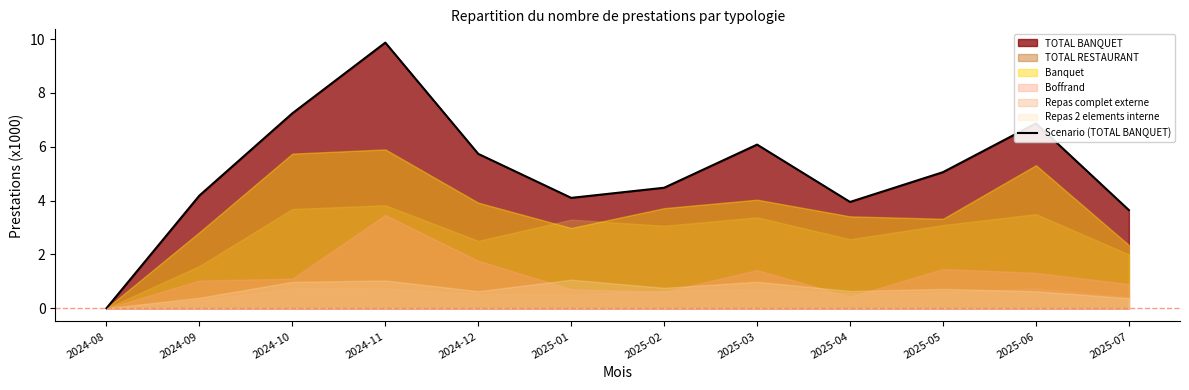

True or false: the data has more than 2 interior local peaks.

True